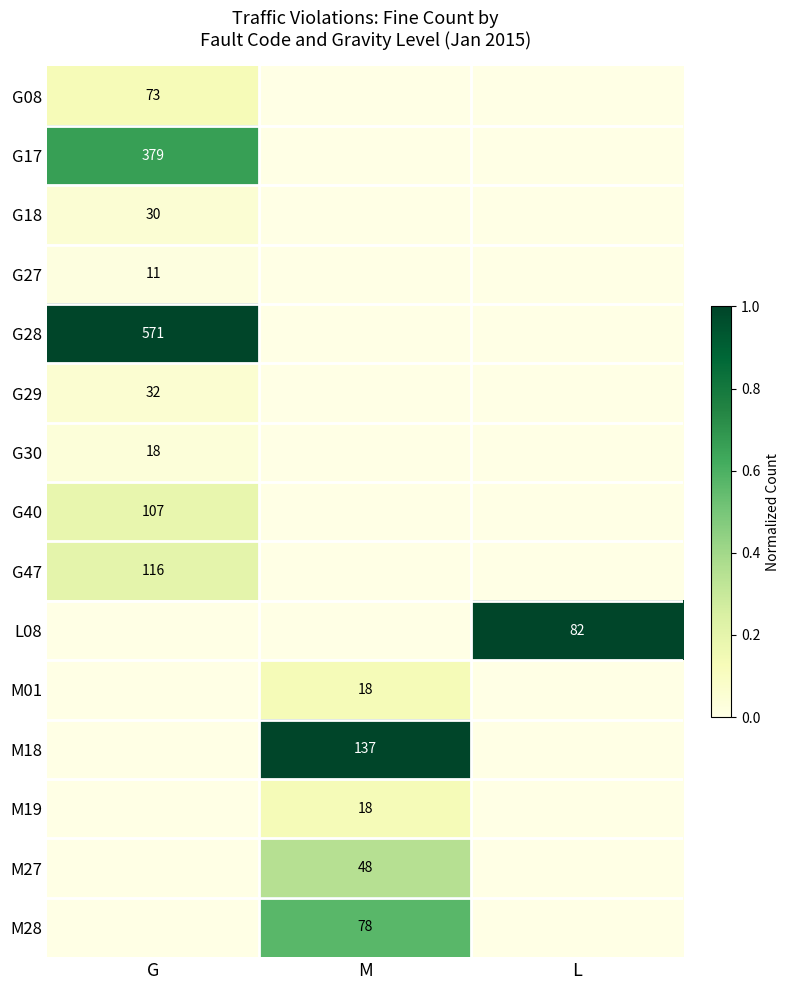

The G30 series shows 27 at G. True or false?

False